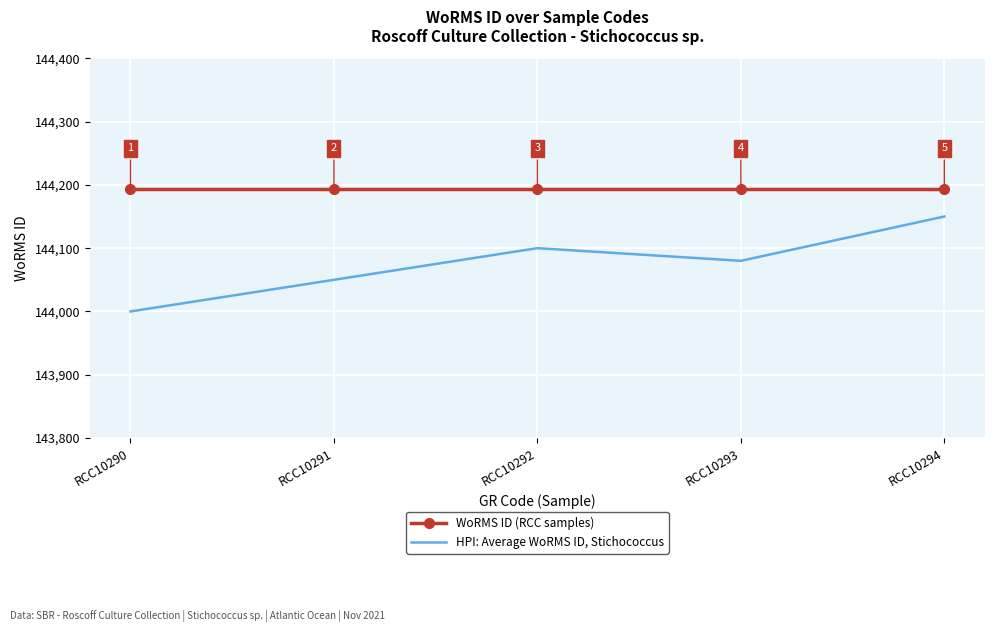

What is the maximum value shown in the chart?

144193